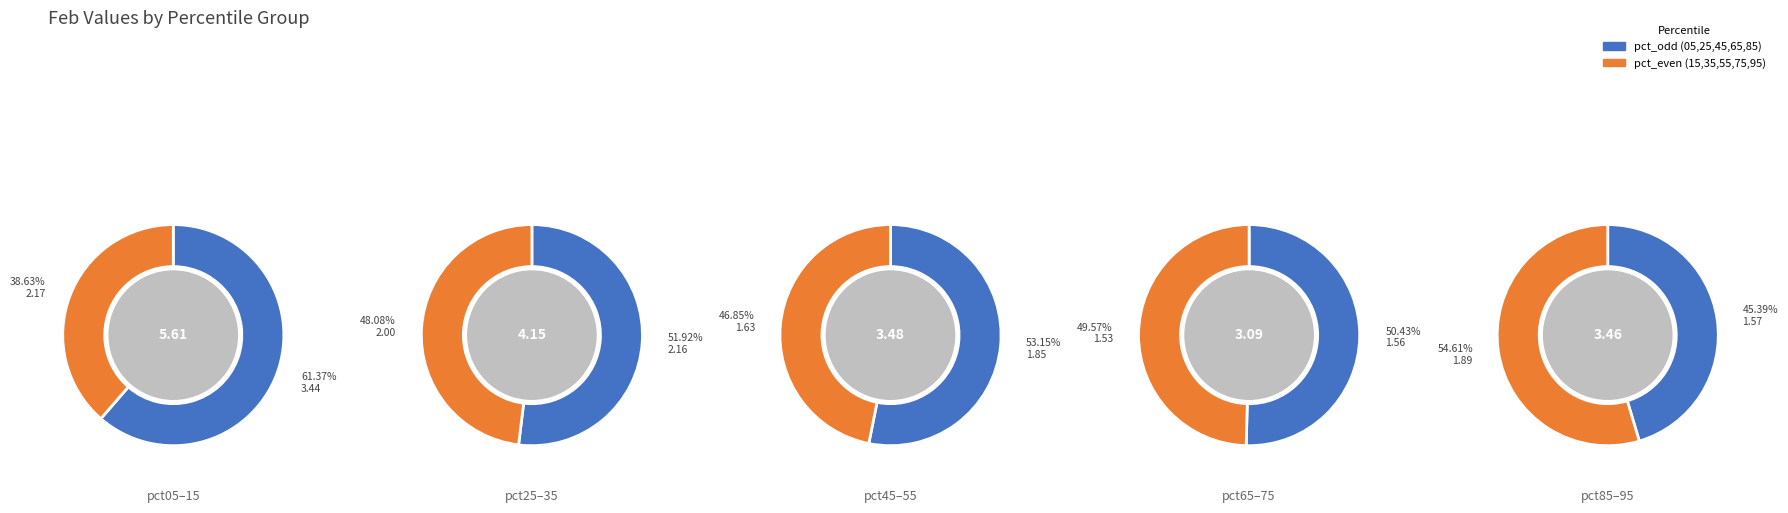

To the nearest percent, what percentage of the pie is pct05?

17%